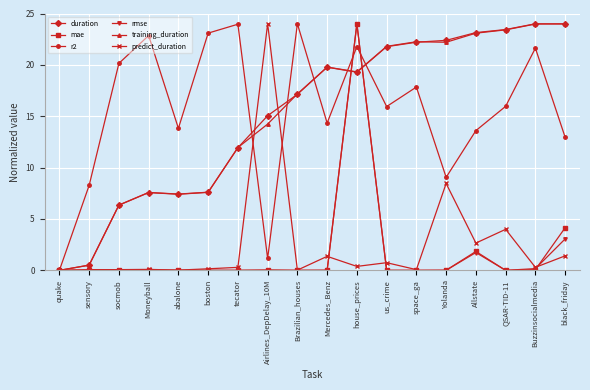

At which label does duration reach its minimum?

quake